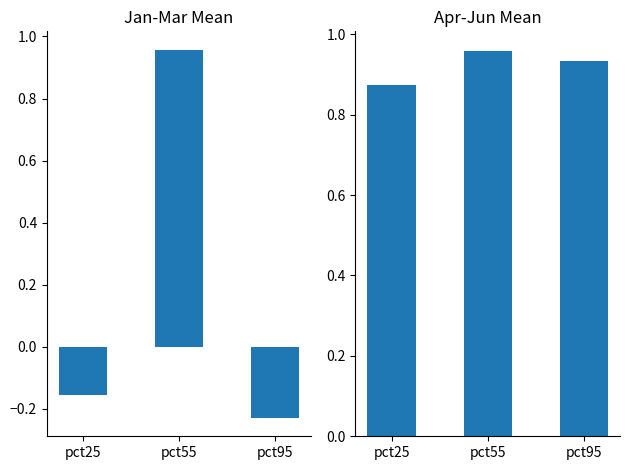

At which category does the chart reach its peak across all series?

pct55